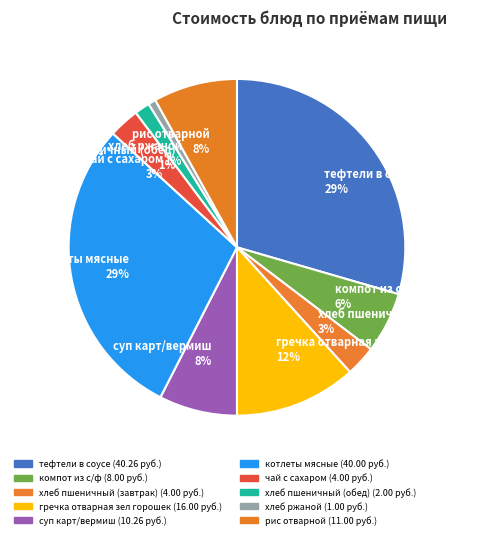

True or false: хлеб пшеничный (обед) 1% accounts for 13% of the total.

False